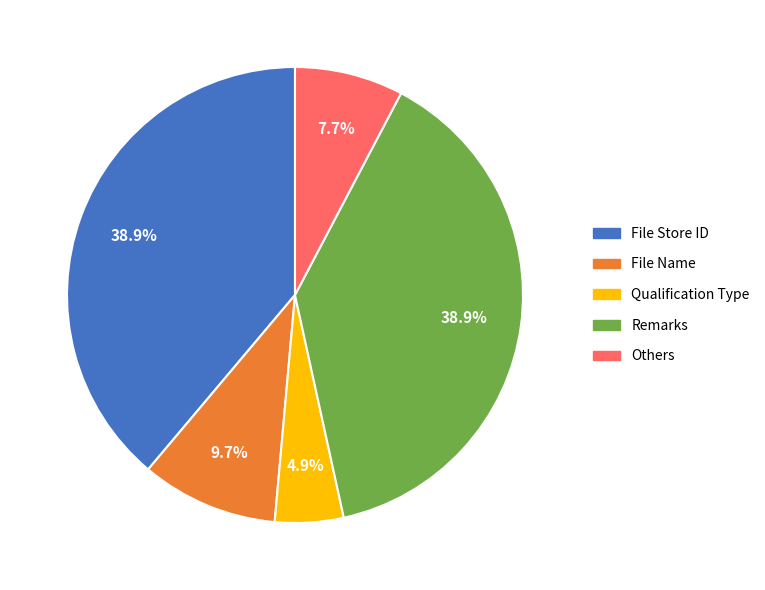

Does any single category account for the majority?

No